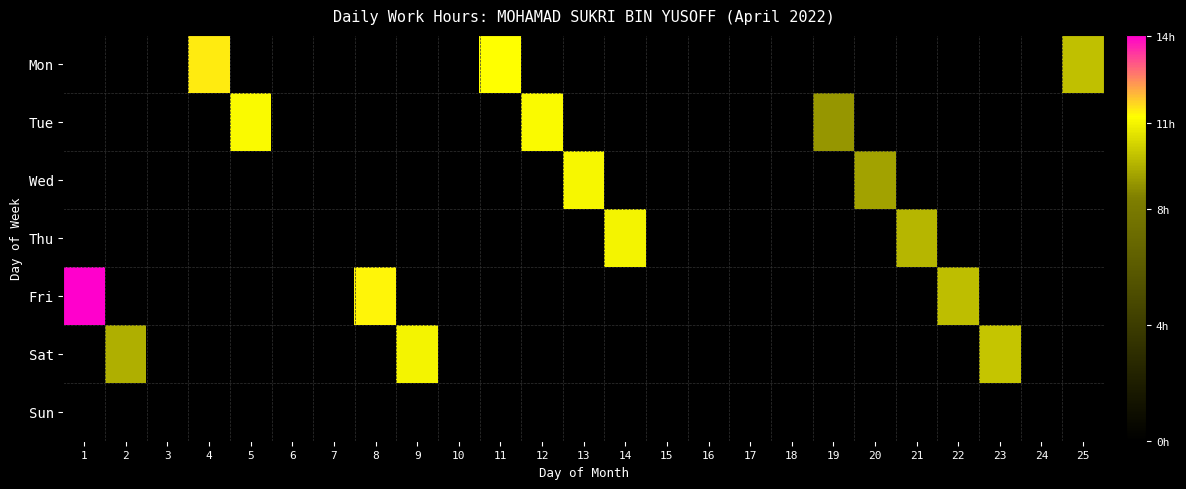

Which category has the lowest value in the Sun series?

1